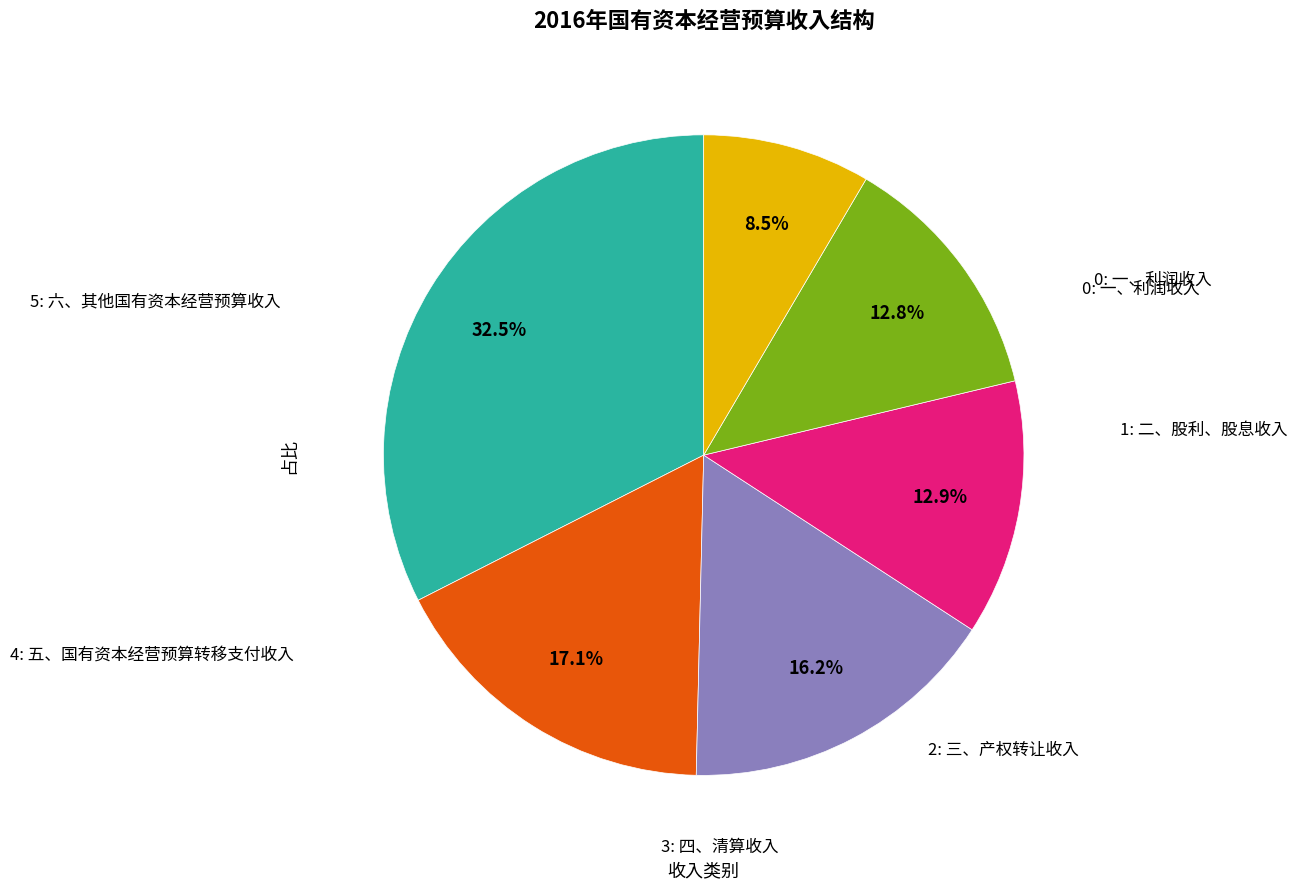

Does any single category account for the majority?

No